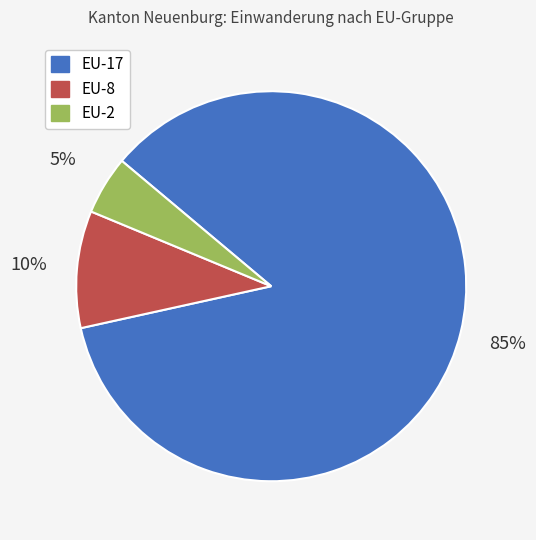

To the nearest percent, what is the combined percentage of EU-2 and EU-17?

90%